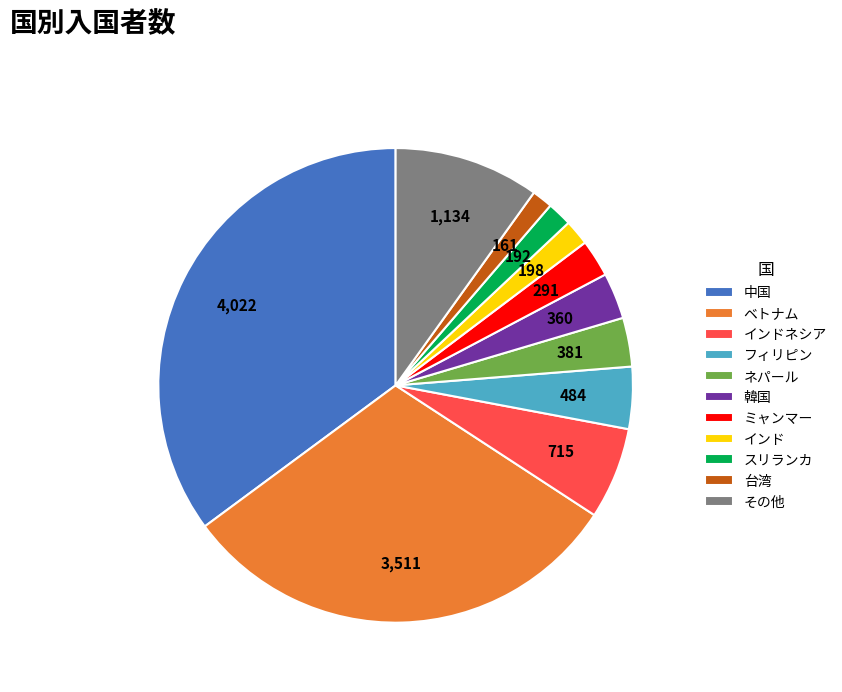

Is it true that インドネシア is 17% of the pie?

False